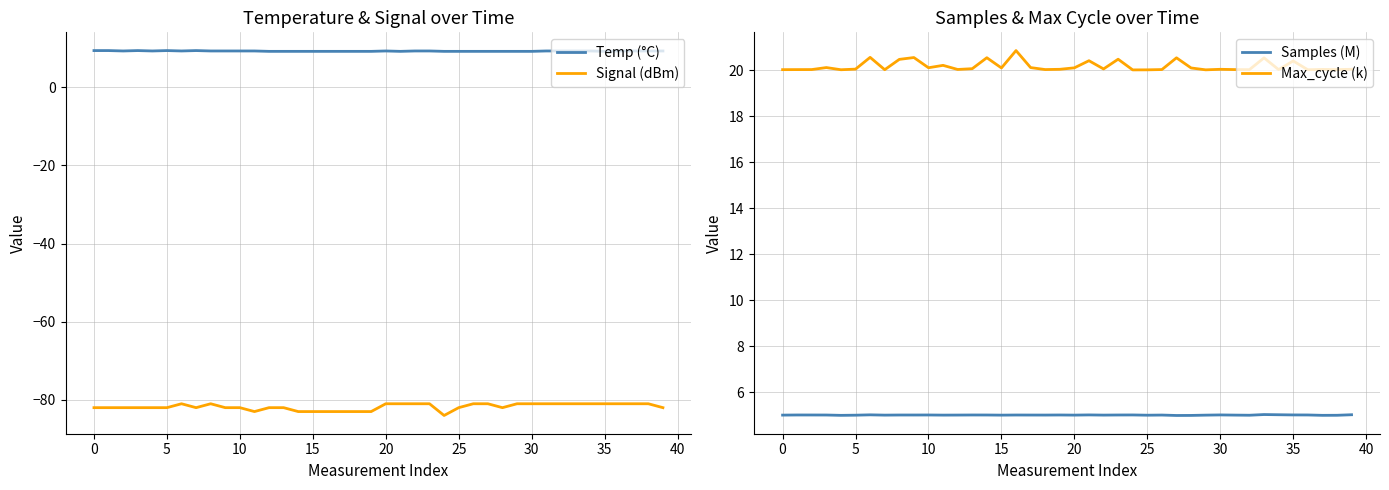

True or false: Signal (dBm) and Temp (°C) cross at least once.

False